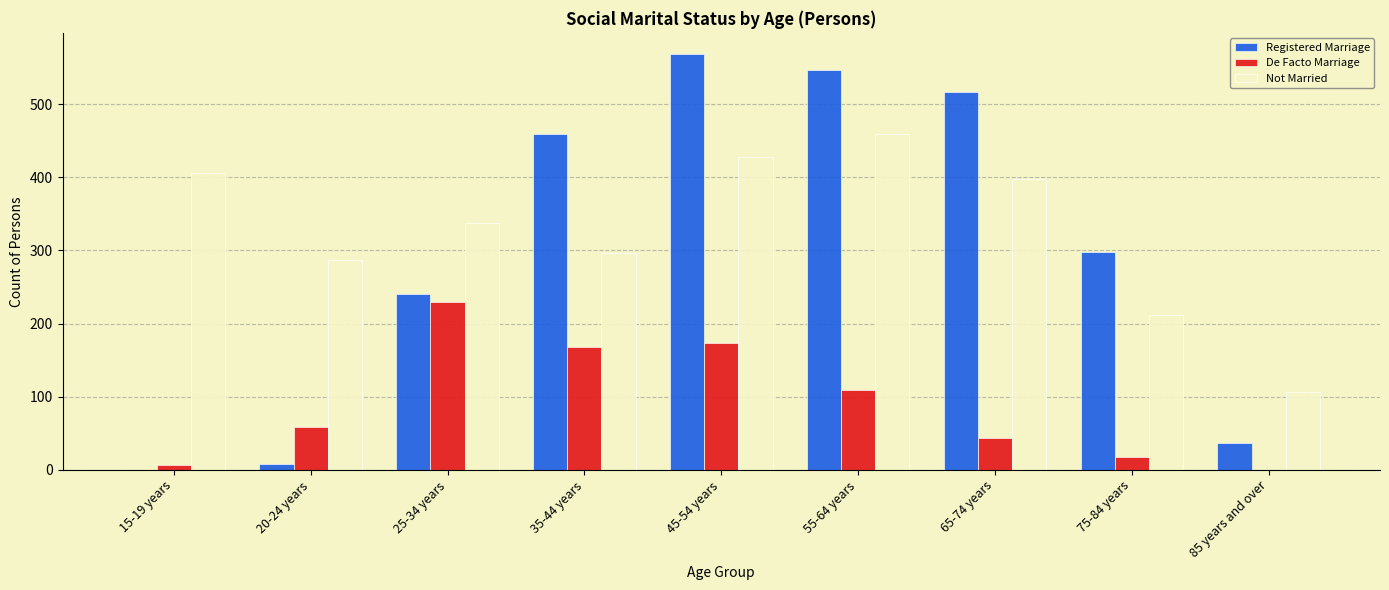

How many data points does each series have?

9